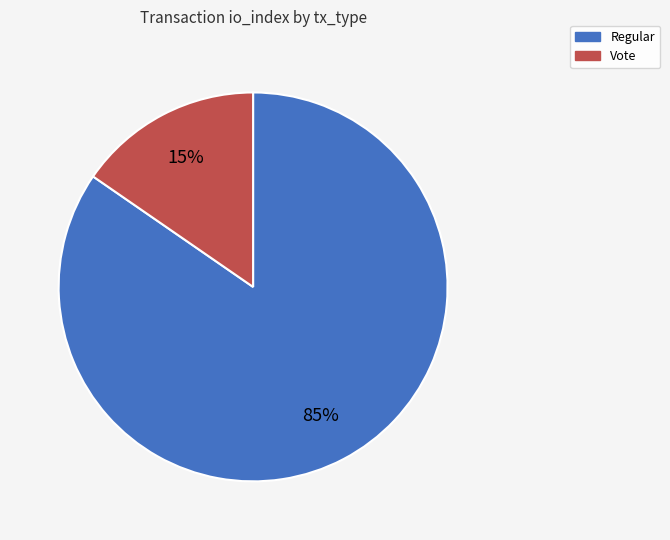

The Regular slice represents 85% of the pie. True or false?

True